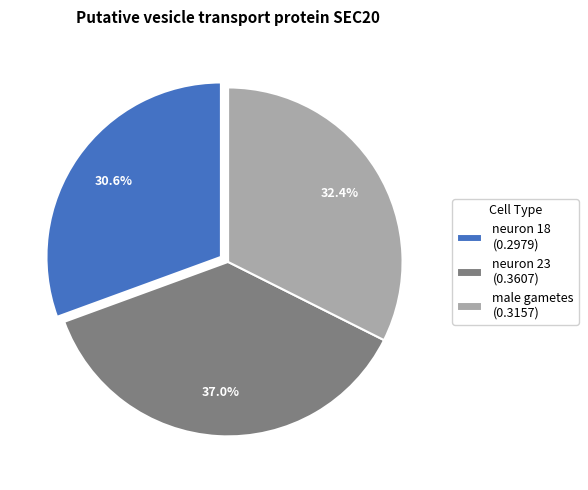

Is there any slice that represents more than half of the pie?

No